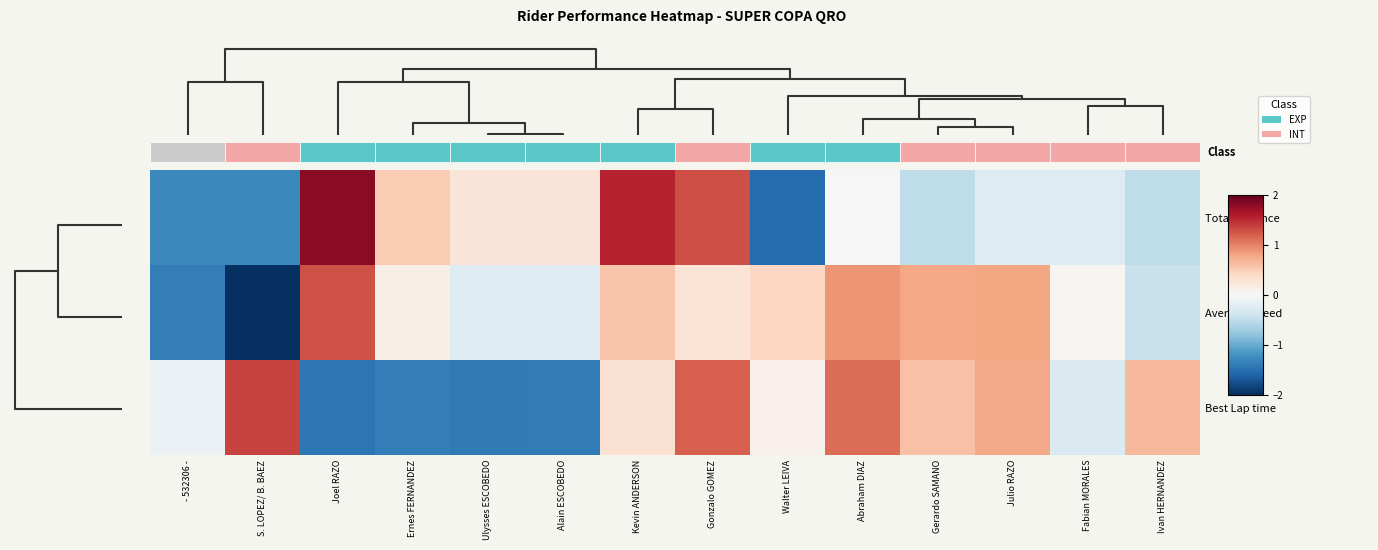

List the series in order of their peak value, highest first.

Total Distance, Best Lap time, Average Speed